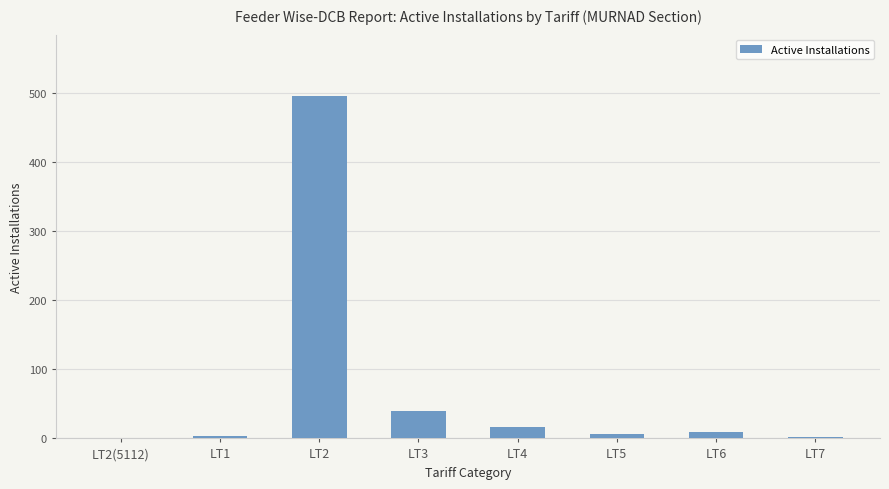

Between LT3 and LT5, which is larger?

LT3